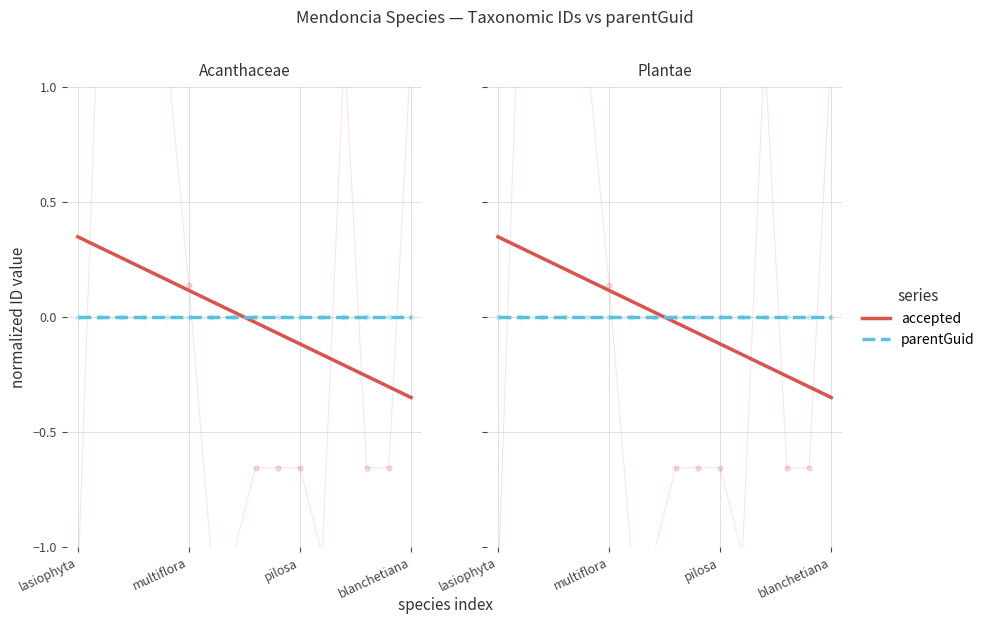

Which series has the largest Y range (max minus min)?

accepted